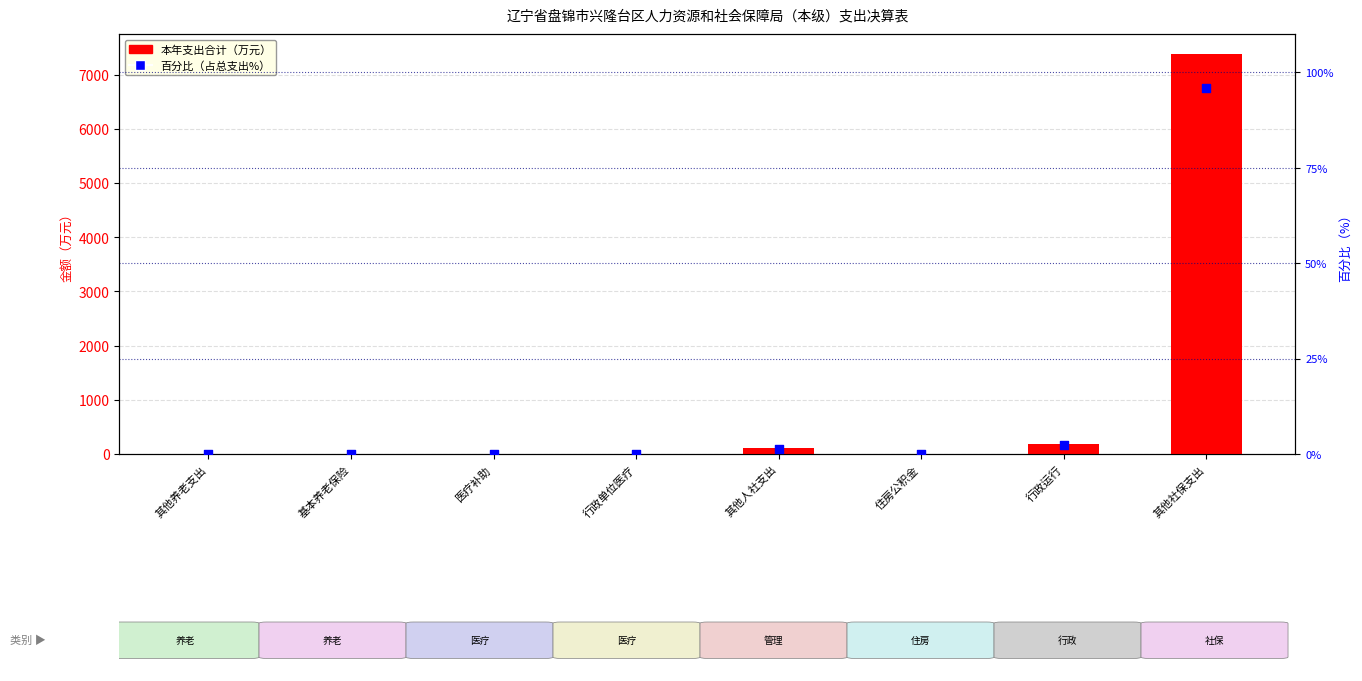

At how many categories does at least one series exceed 869?

1